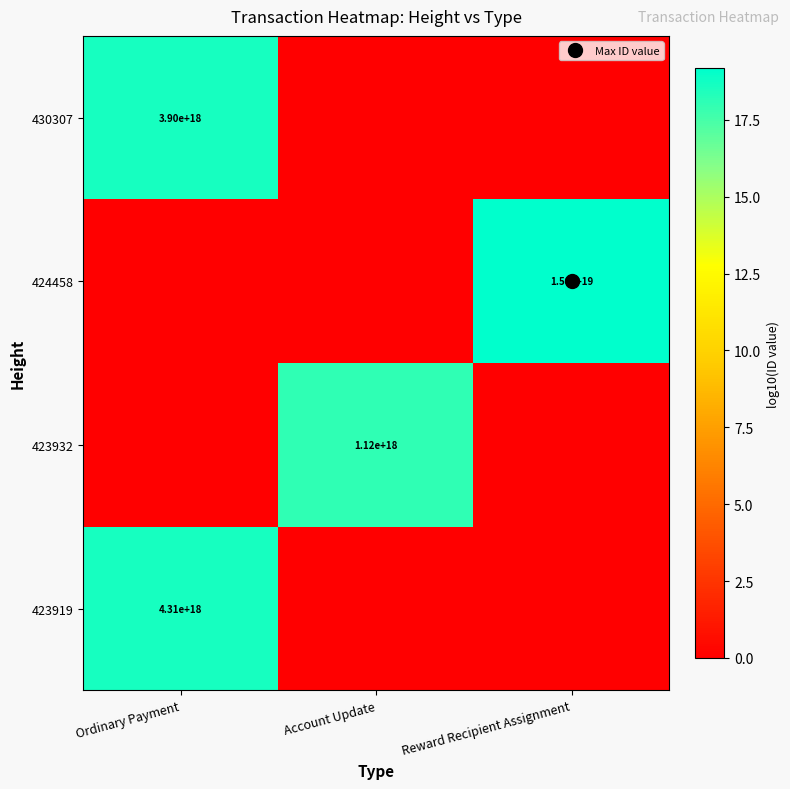

Is it true that 430307 equals -10.9 at Reward Recipient Assignment?

False